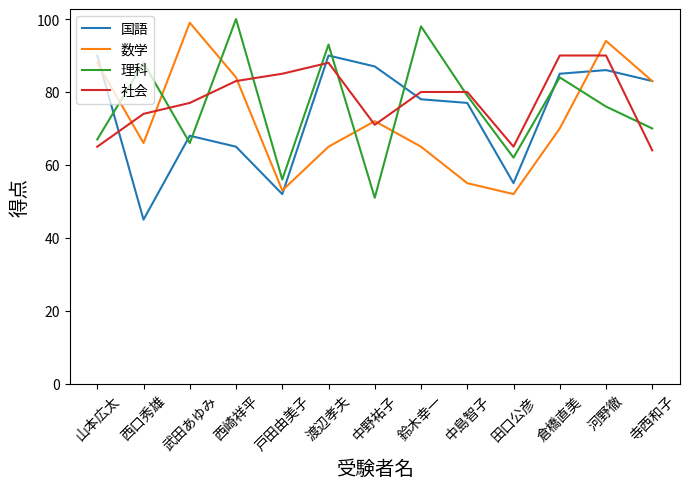

Between which two adjacent categories do 数学 and 理科 first intersect?

山本広太 and 西口秀雄